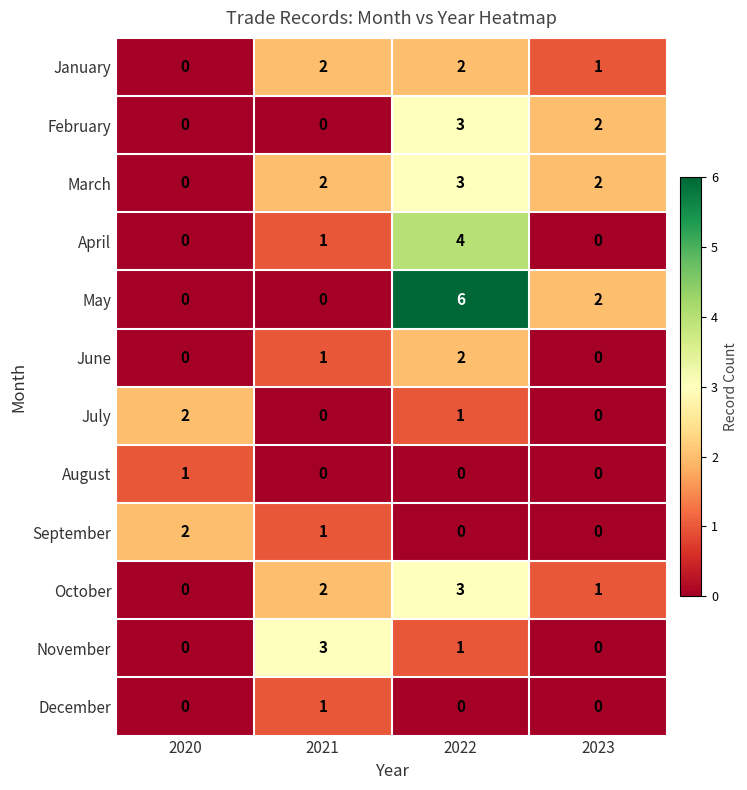

How many data points does each series have?

4